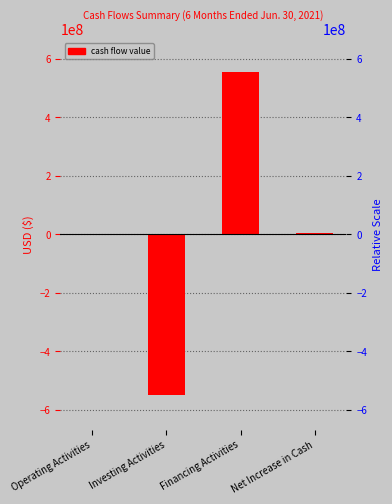

Between Operating Activities and Financing Activities, which is larger?

Financing Activities